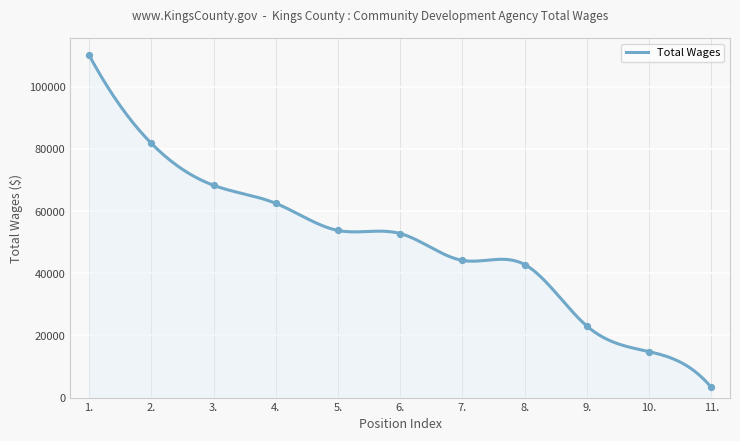

Between 9. and 10., which is larger?

9.